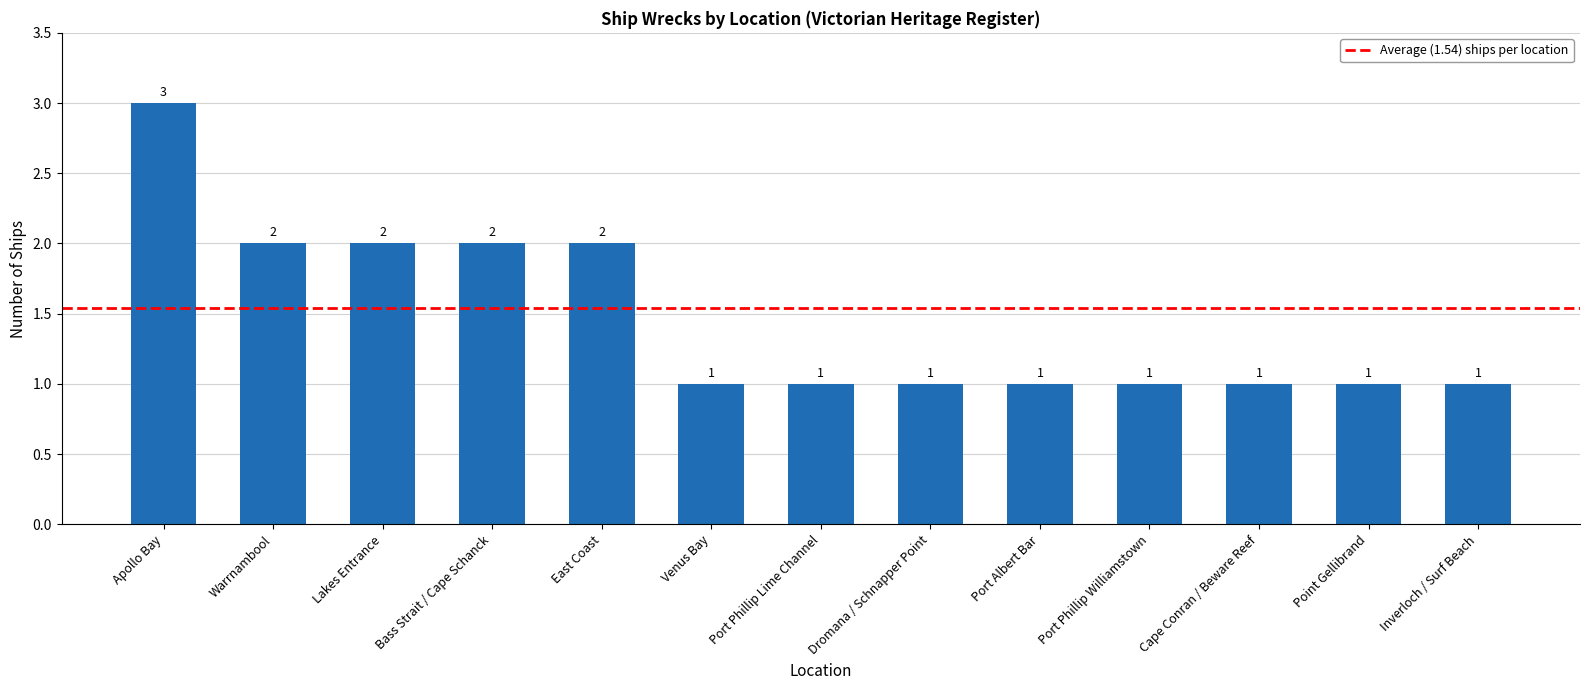

What is the maximum value shown in the chart?

3